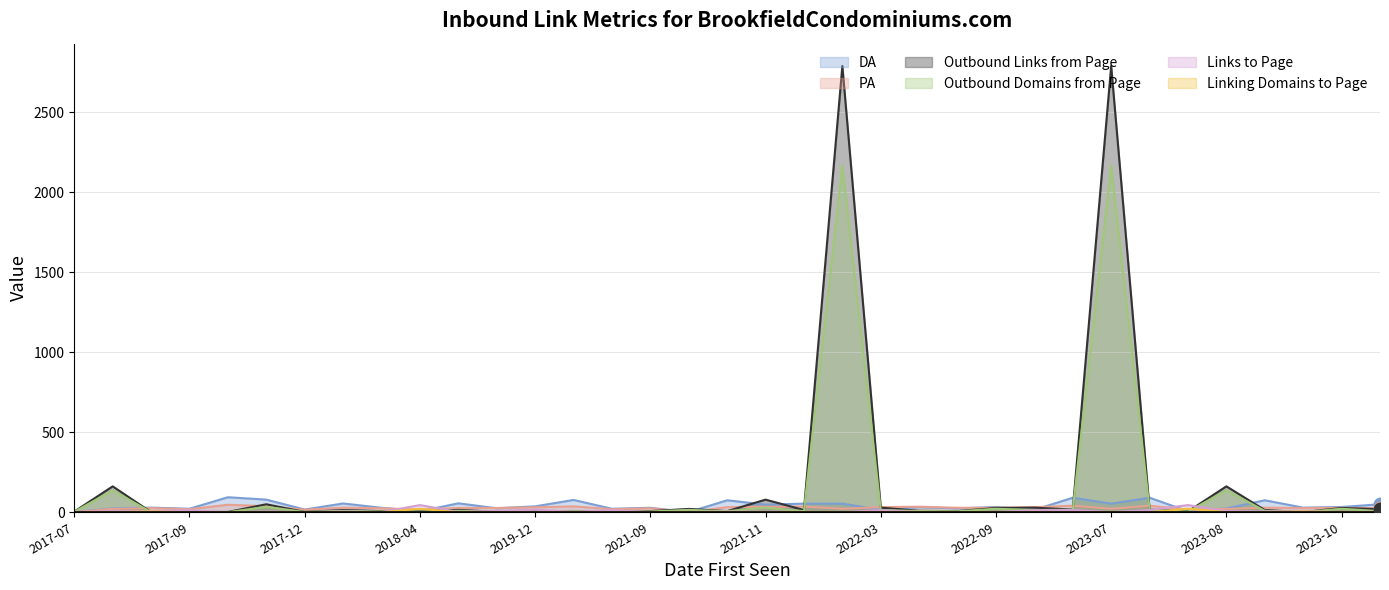

Which series has the widest spread of values?

Outbound Links from Page